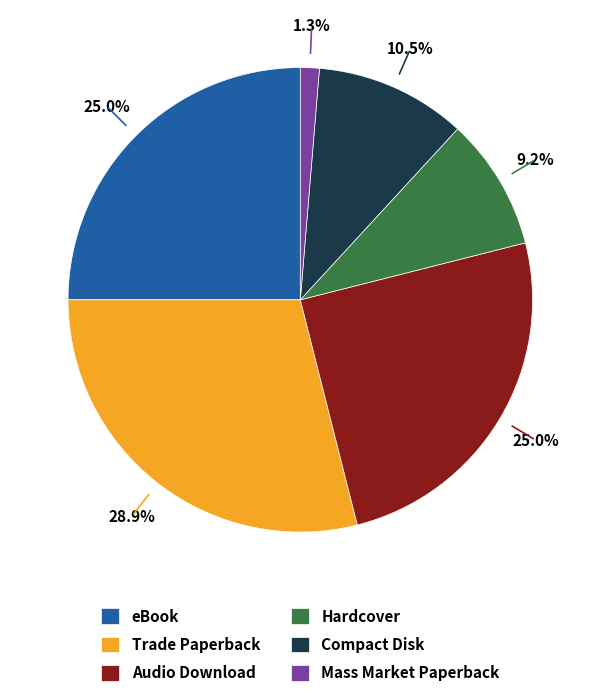

How many slices are in this pie chart?

6